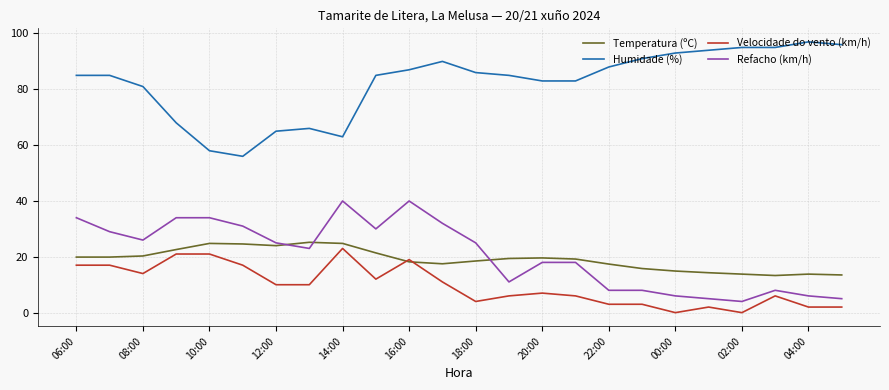

What is the maximum value shown in the chart?

97.0